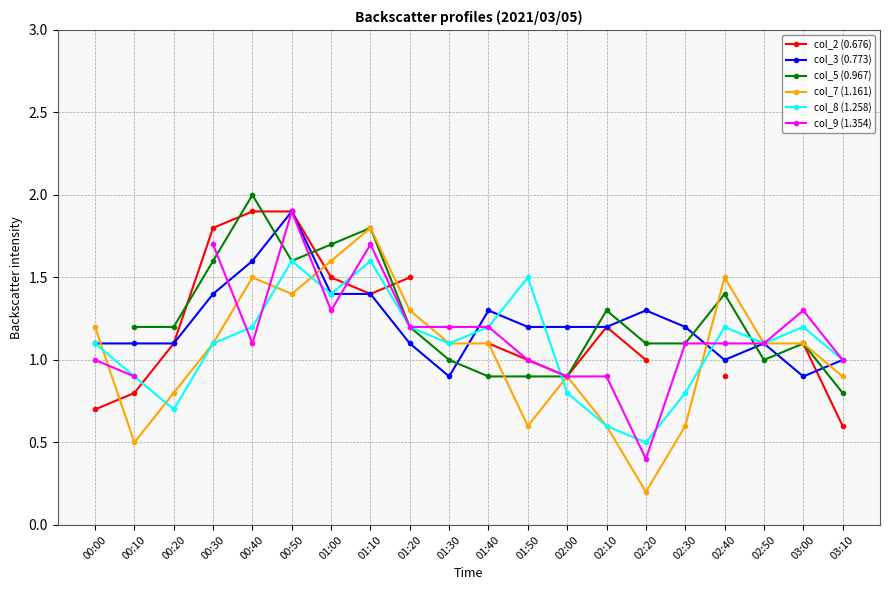

List the labels in order of col_8 (1.258) value, largest first.

00:50, 01:10, 01:50, 01:00, 00:40, 01:20, 01:40, 02:40, 03:00, 00:00, 00:30, 01:30, 02:50, 03:10, 00:10, 02:00, 02:30, 00:20, 02:10, 02:20